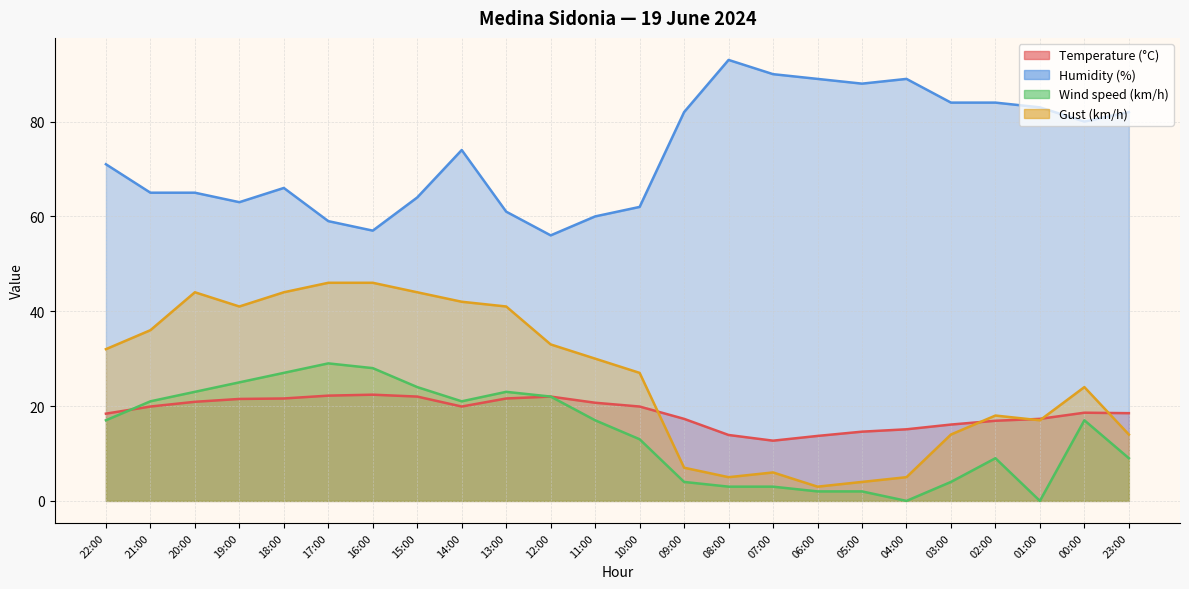

Reading left to right, extract all data points from this chart.

Temperature (°C): 22:00=18.4	21:00=19.9	20:00=20.9	19:00=21.5	18:00=21.6	17:00=22.2	16:00=22.4	15:00=22.0	14:00=19.9	13:00=21.6	12:00=22.0	11:00=20.7	10:00=19.9	09:00=17.3	08:00=13.9	07:00=12.7	06:00=13.7	05:00=14.6	04:00=15.1	03:00=16.1	02:00=16.9	01:00=17.3	00:00=18.6	23:00=18.5
Humidity (%): 22:00=71.0	21:00=65.0	20:00=65.0	19:00=63.0	18:00=66.0	17:00=59.0	16:00=57.0	15:00=64.0	14:00=74.0	13:00=61.0	12:00=56.0	11:00=60.0	10:00=62.0	09:00=82.0	08:00=93.0	07:00=90.0	06:00=89.0	05:00=88.0	04:00=89.0	03:00=84.0	02:00=84.0	01:00=83.0	00:00=80.0	23:00=82.0
Wind speed (km/h): 22:00=17.0	21:00=21.0	20:00=23.0	19:00=25.0	18:00=27.0	17:00=29.0	16:00=28.0	15:00=24.0	14:00=21.0	13:00=23.0	12:00=22.0	11:00=17.0	10:00=13.0	09:00=4.0	08:00=3.0	07:00=3.0	06:00=2.0	05:00=2.0	04:00=0.0	03:00=4.0	02:00=9.0	01:00=0.0	00:00=17.0	23:00=9.0
Gust (km/h): 22:00=32.0	21:00=36.0	20:00=44.0	19:00=41.0	18:00=44.0	17:00=46.0	16:00=46.0	15:00=44.0	14:00=42.0	13:00=41.0	12:00=33.0	11:00=30.0	10:00=27.0	09:00=7.0	08:00=5.0	07:00=6.0	06:00=3.0	05:00=4.0	04:00=5.0	03:00=14.0	02:00=18.0	01:00=17.0	00:00=24.0	23:00=14.0